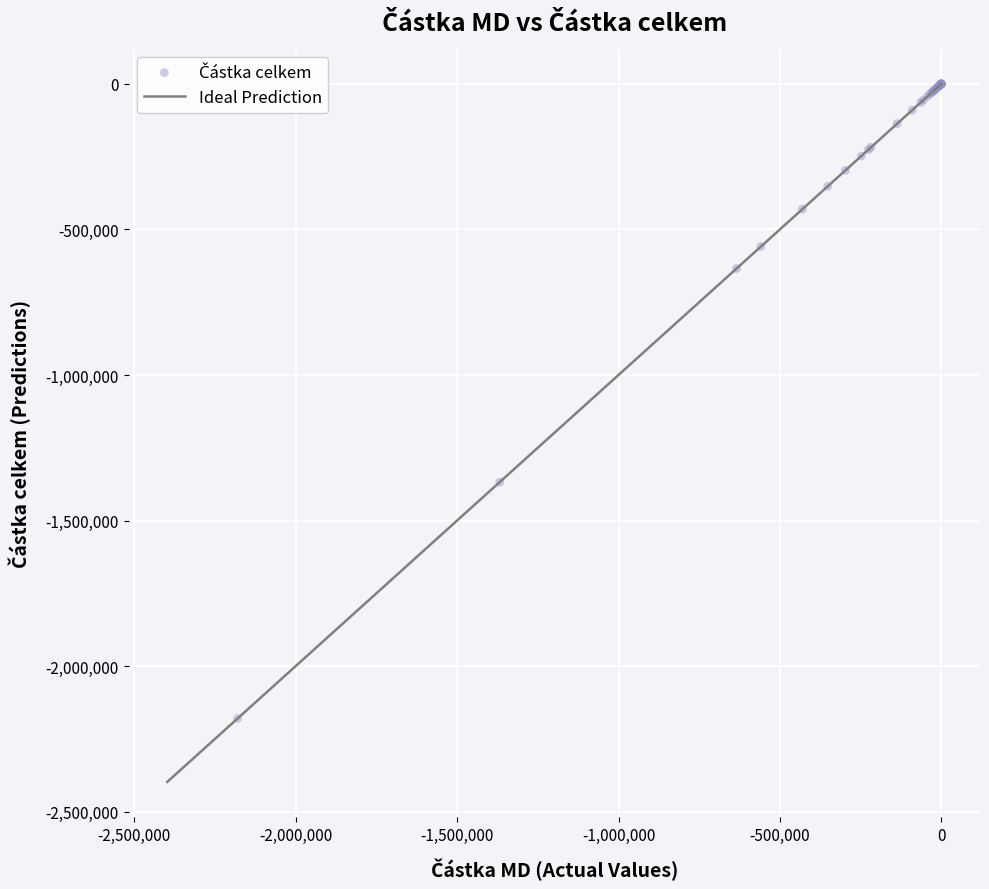

What Y value in the scatter plot is closest to -1089988?

-1368086.7